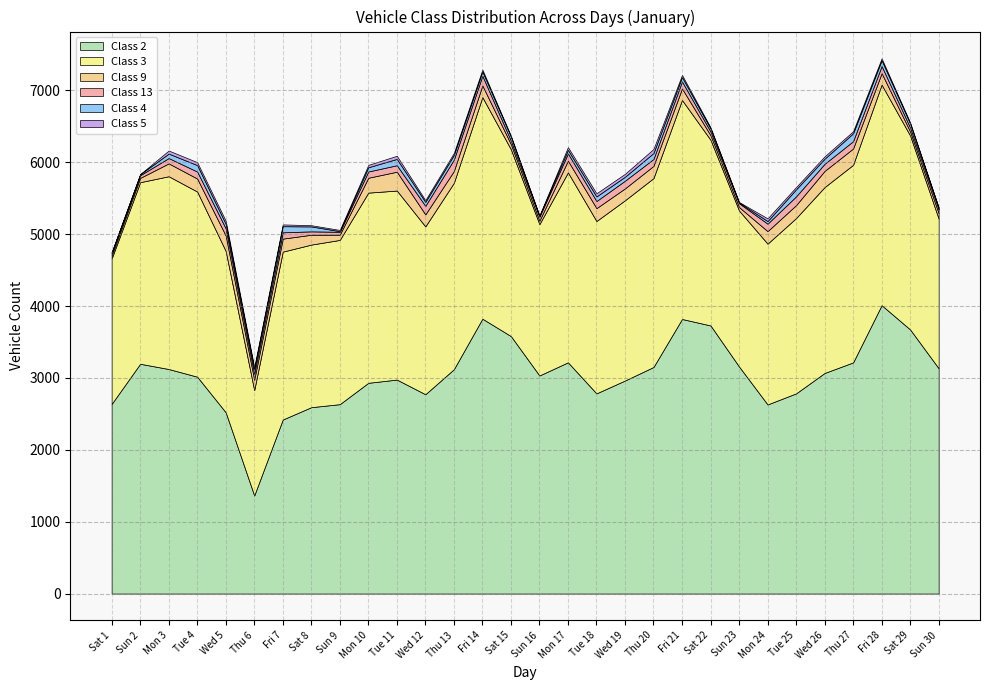

What is the minimum value for Class 13?

33